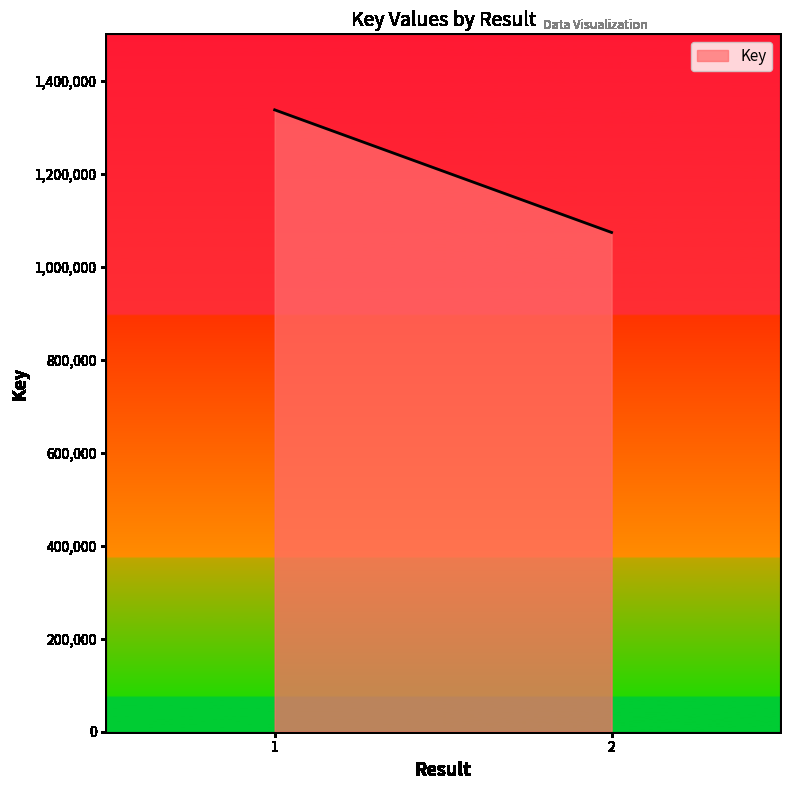

List the labels in order of value, largest first.

1, 1, 2, 2